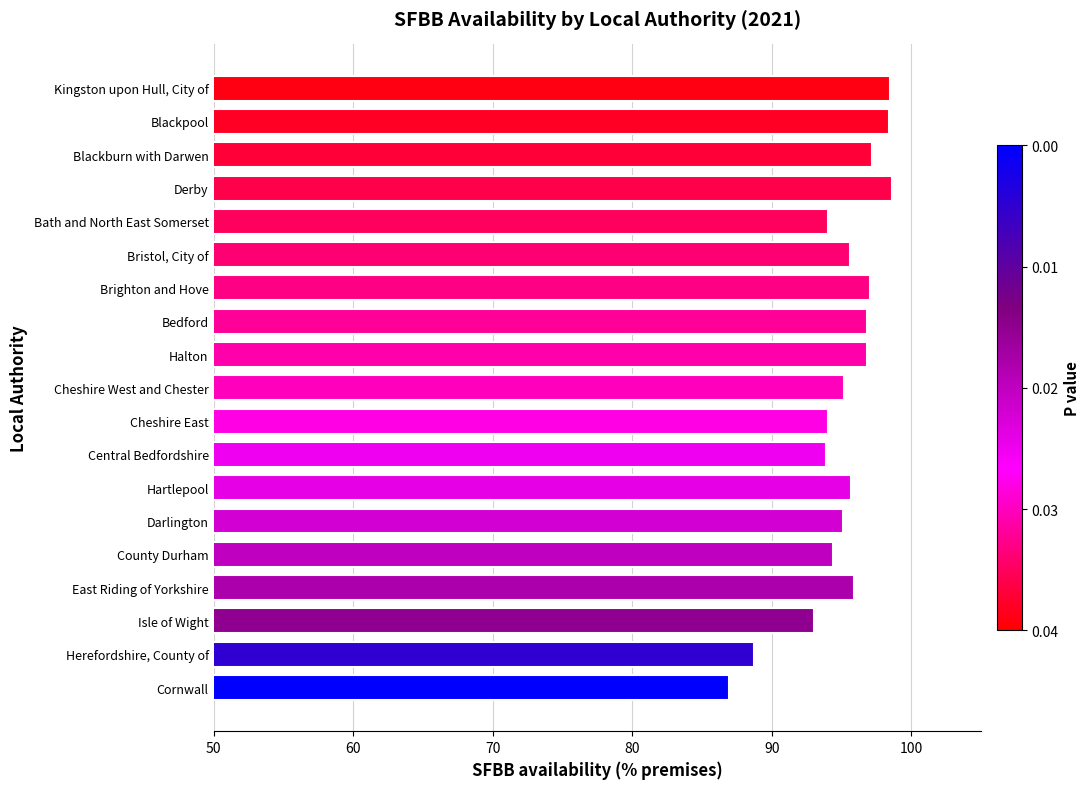

The chart shows a value of 38.6 at Cheshire East. True or false?

False